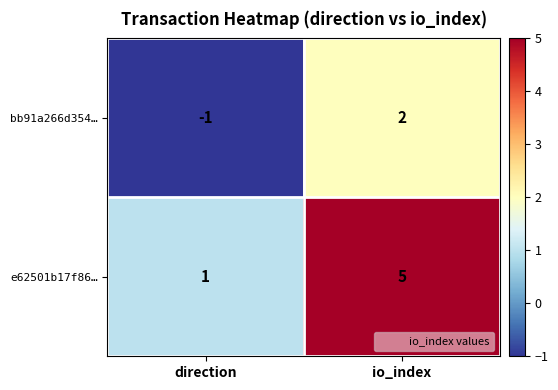

Is it true that e62501b17f86… equals 1 at direction?

True